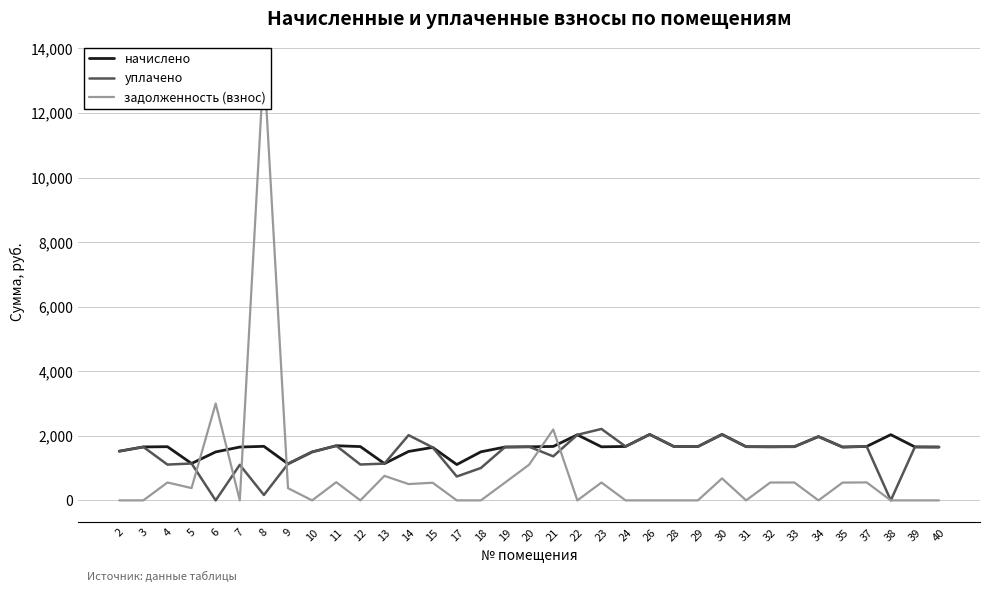

At which category does начислено reach its first local valley?

5